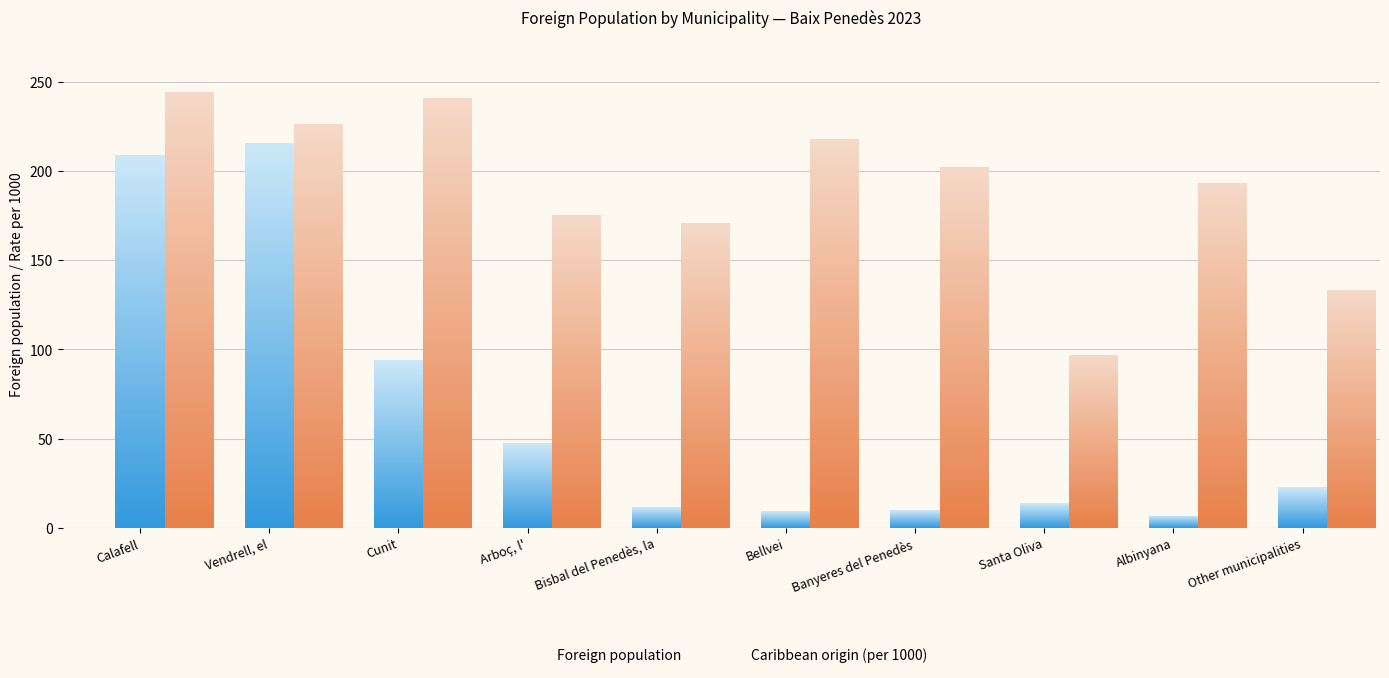

Count the number of categories in the chart.

10